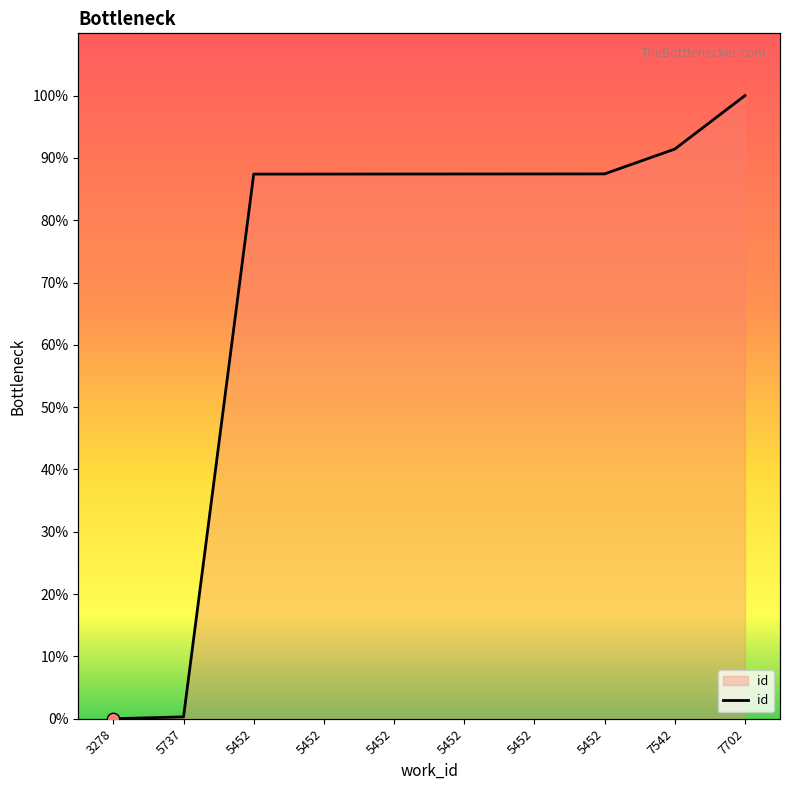

What is the change in value from 5452 to 7702?

+12.6